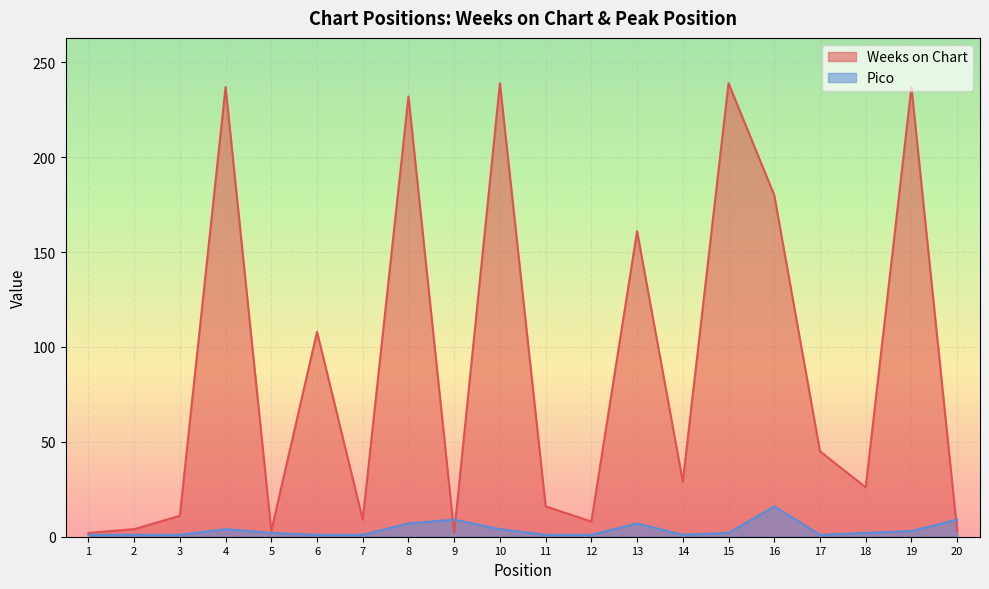

List the series in order of their overall mean, lowest first.

Pico, Weeks on Chart